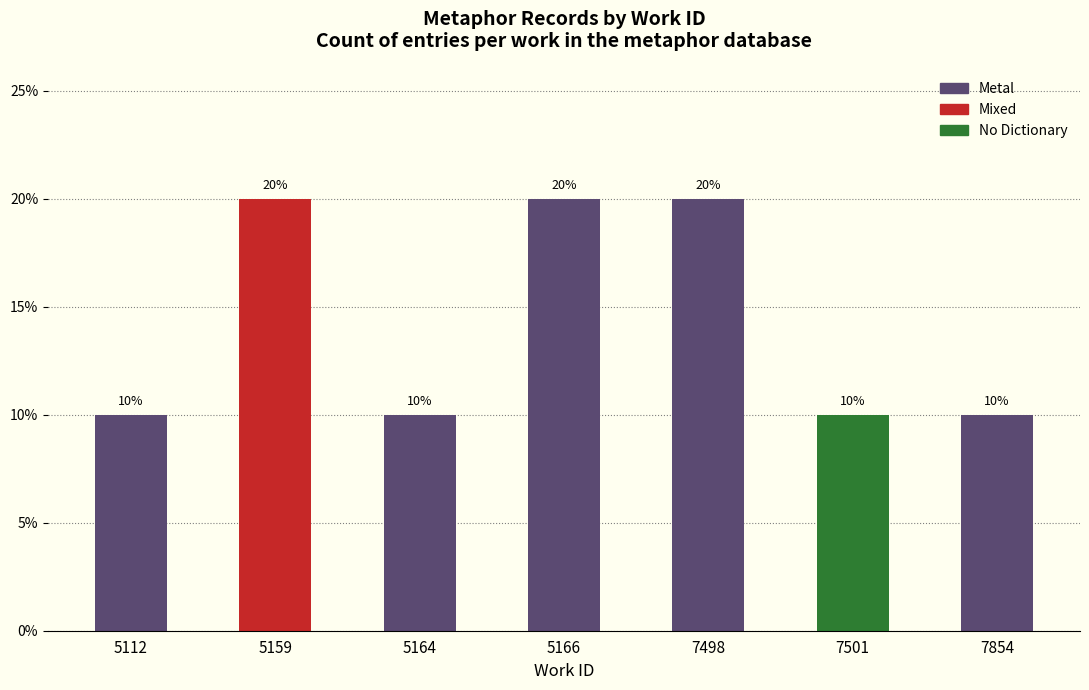

Are the bars grouped side by side (vs. stacked)?

No